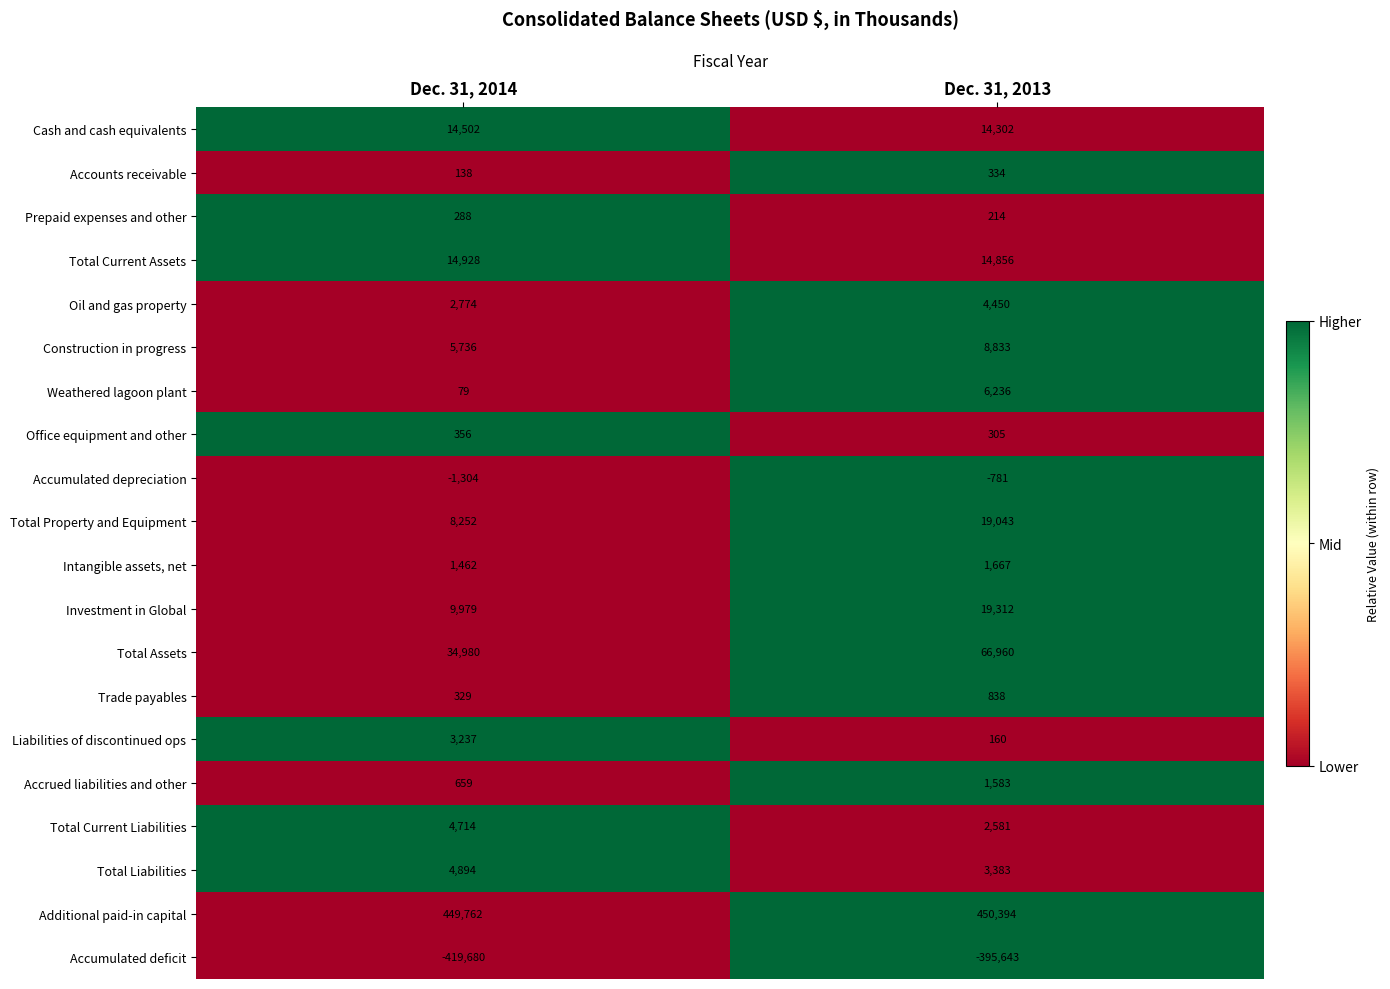

What is the difference between the highest and lowest values at Dec. 31, 2013?

846037